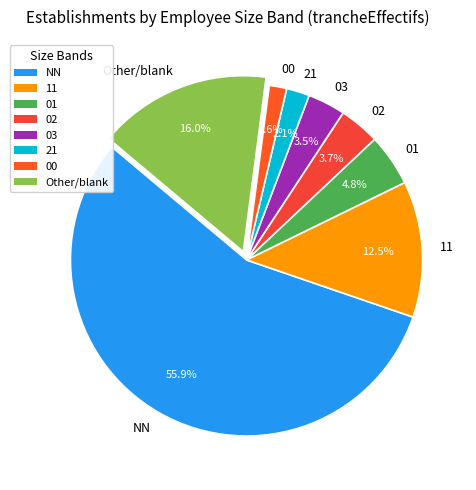

Combined, what portion of the pie is 21 and 00?

3.7%